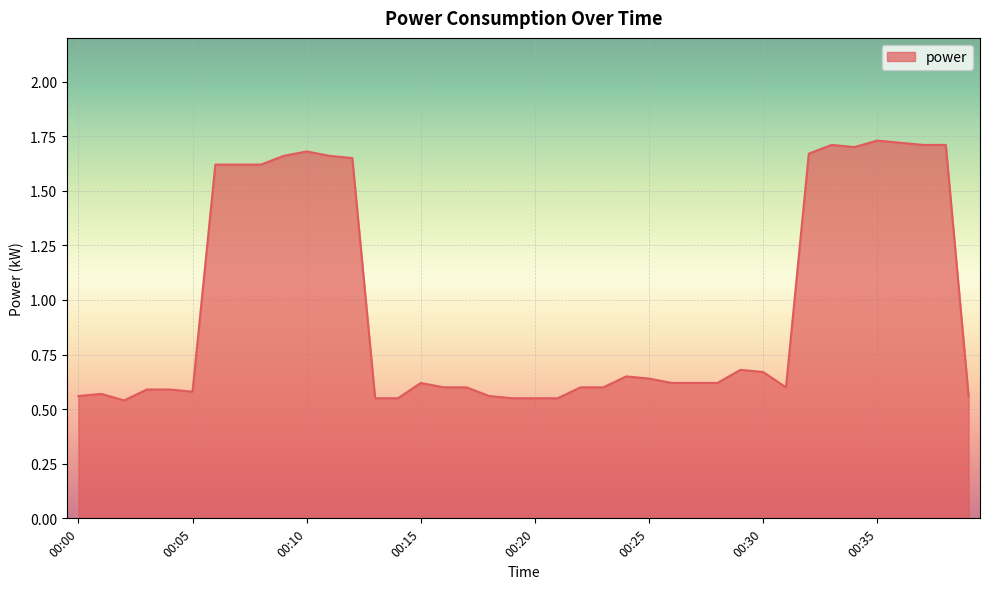

What is the difference between the maximum and minimum values?

1.2